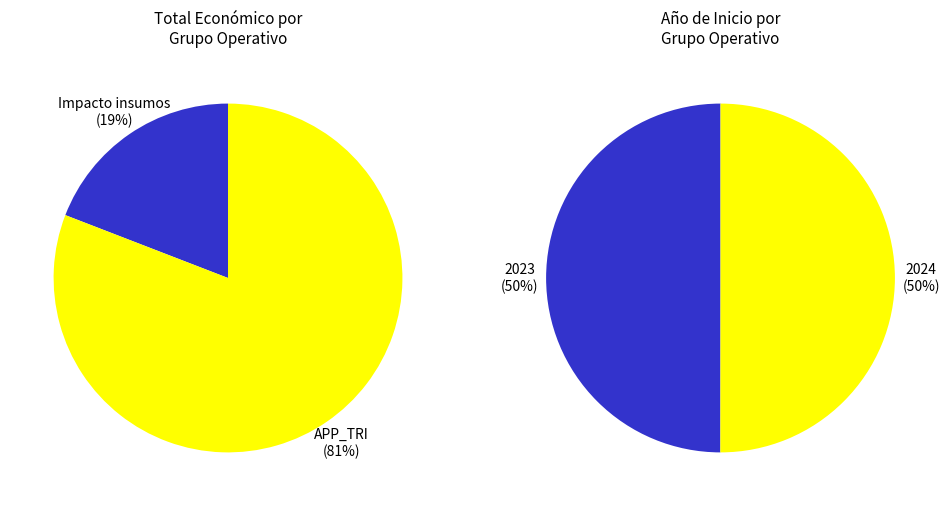

Is the sum of Grupo Operativo: Impacto dos insumos and Grupo Operativo APP_TRI: Desenvolvemento greater than half?

Yes